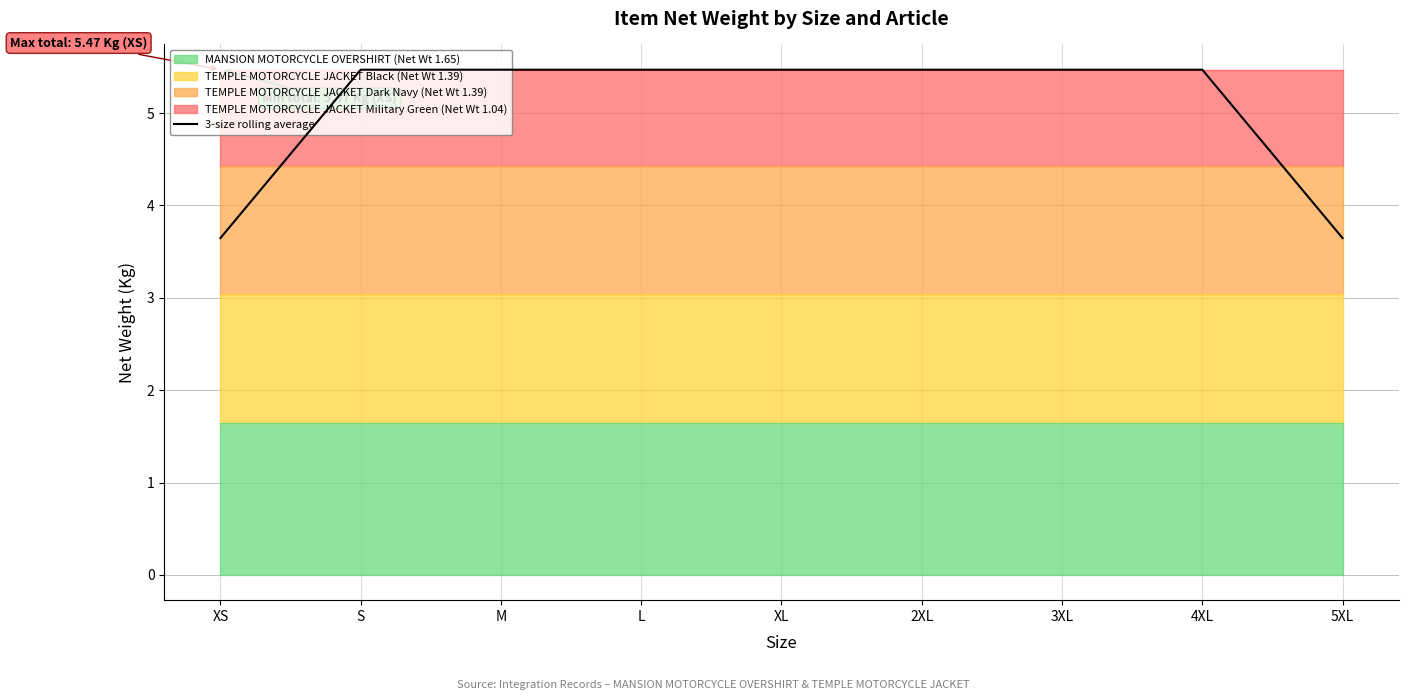

Reading left to right, extract all data points from this chart.

XS=3.6	S=5.5	M=5.5	L=5.5	XL=5.5	2XL=5.5	3XL=5.5	4XL=5.5	5XL=3.6